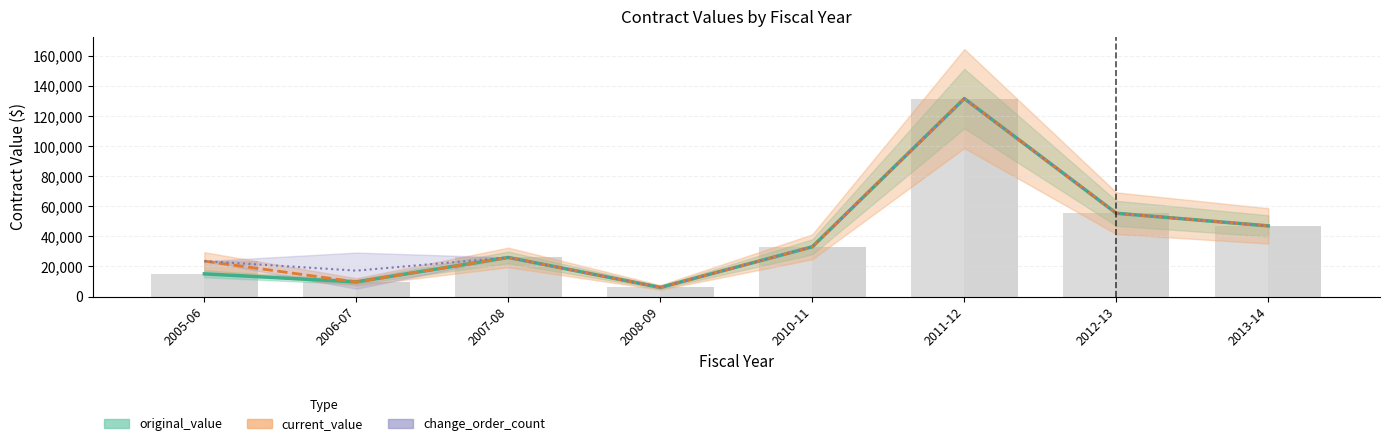

List the series in order of their peak value, lowest first.

original_value, current_value, change_order_count